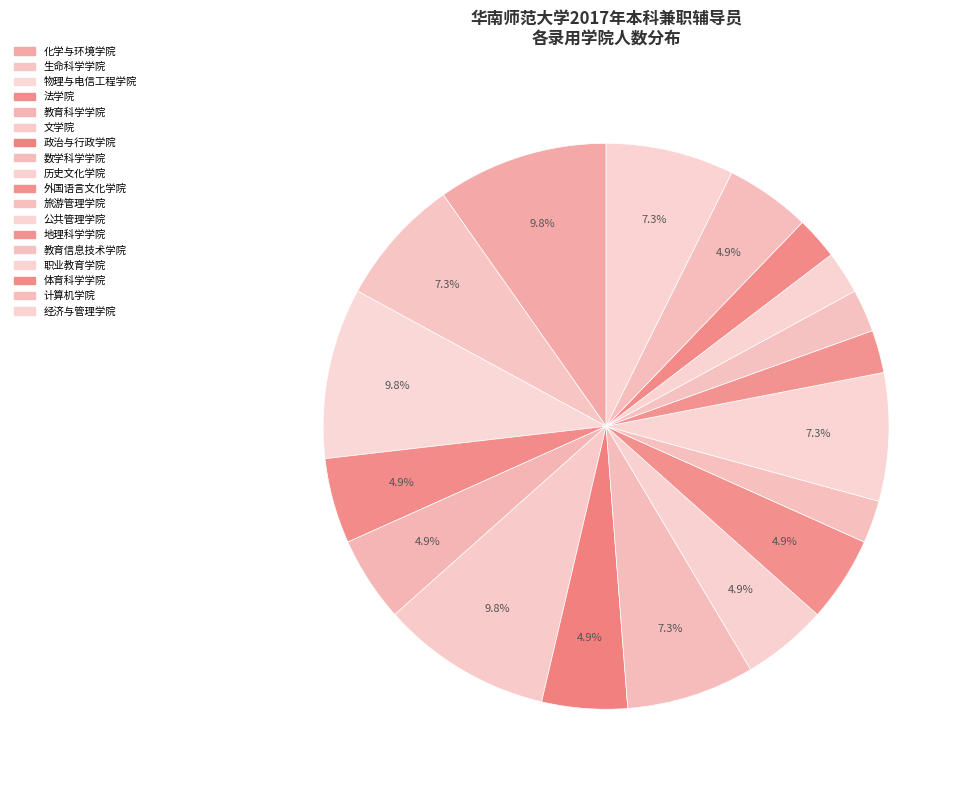

Is it true that 外国语言文化学院 is 1% of the pie?

False